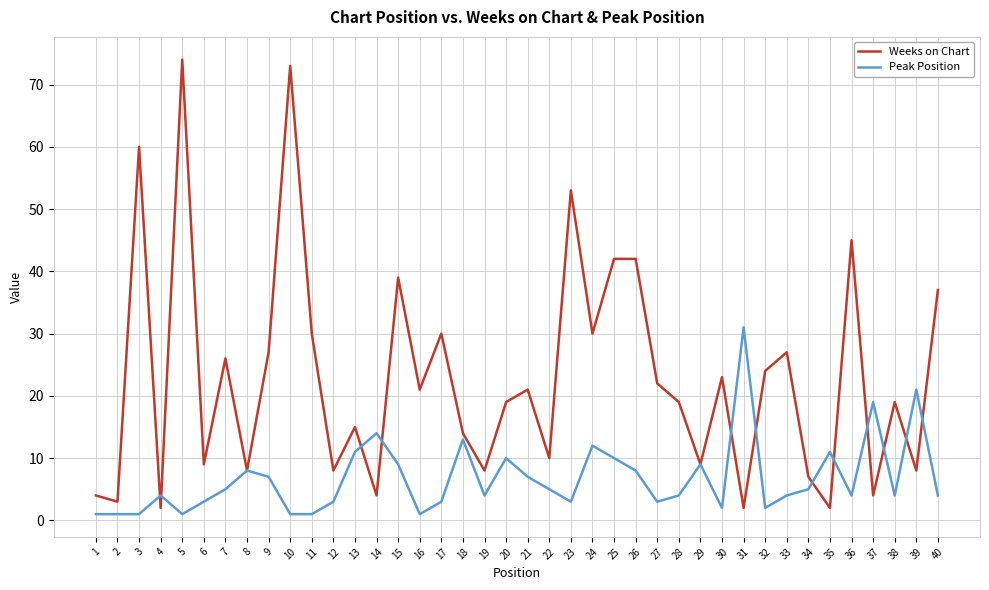

Which series ends up on top after the final intersection of Peak Position and Weeks on Chart?

Weeks on Chart